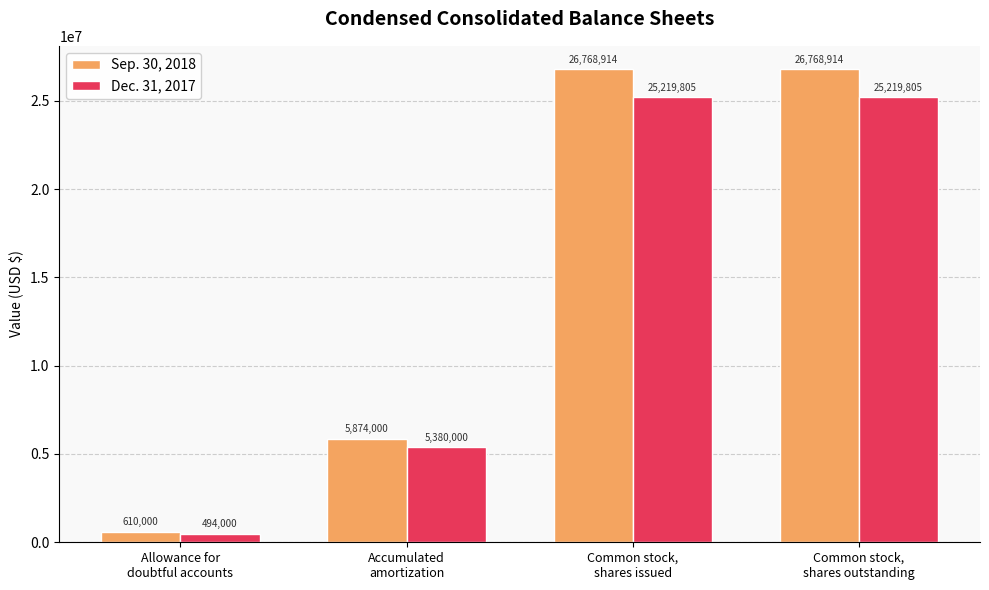

What is the difference between the Dec. 31, 2017 values at Accumulated
amortization and Common stock,
shares issued?

19839805